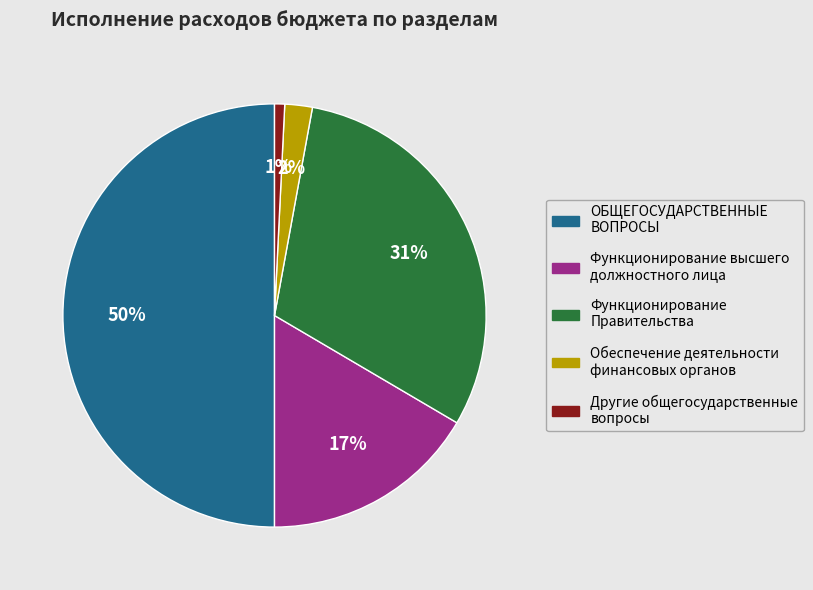

Does Другие общегосударственные вопросы account for over 50% of the chart?

No